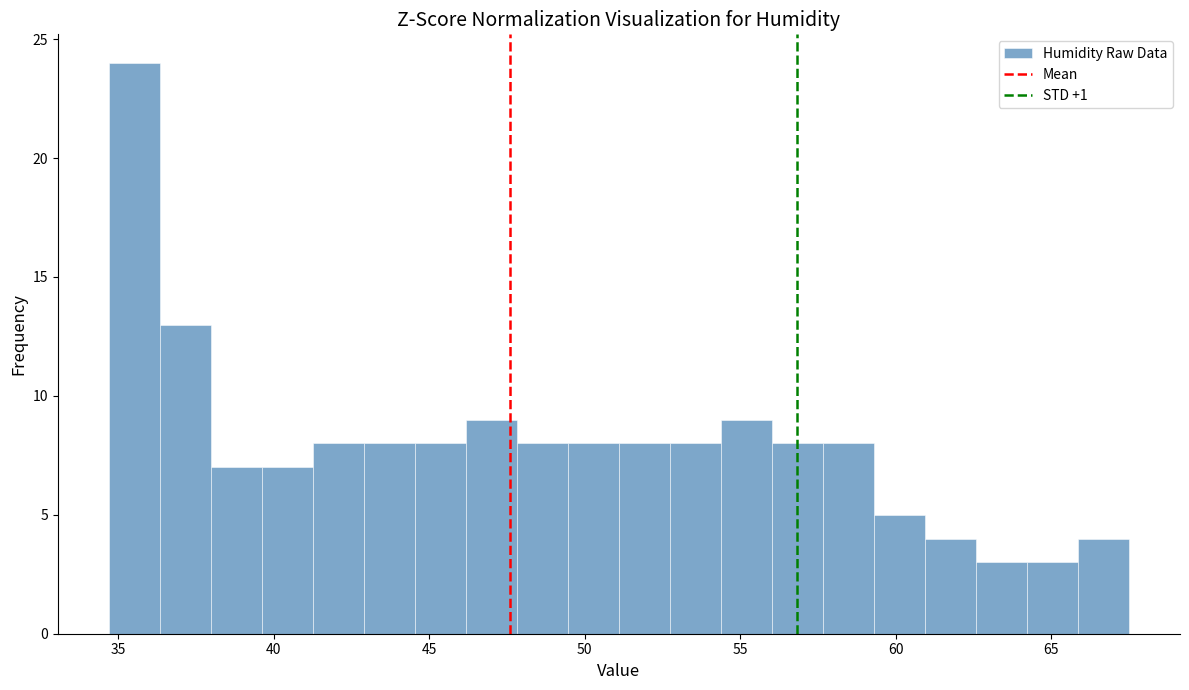

Read against the x-axis, roughly where is the centre of the tallest bar?

35.5